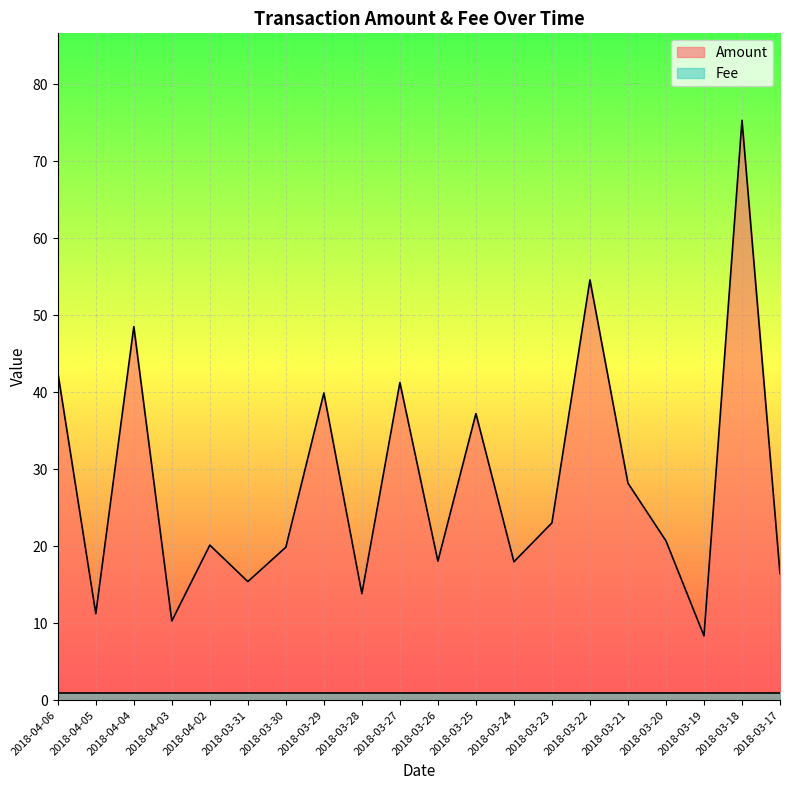

Where does the data first go above 20?

2018-04-06